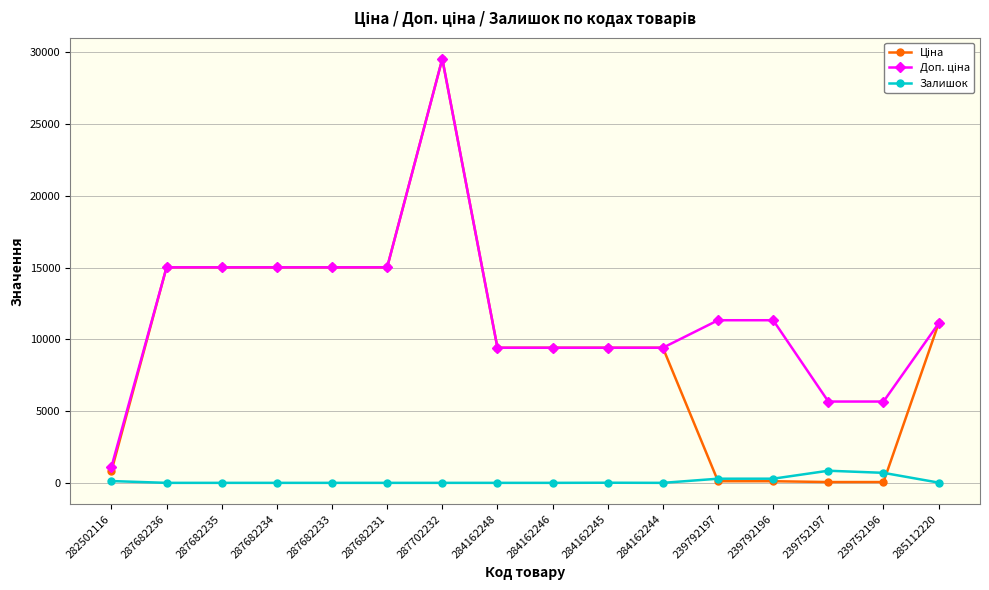

At which category is the sum across all series the highest?

287702232